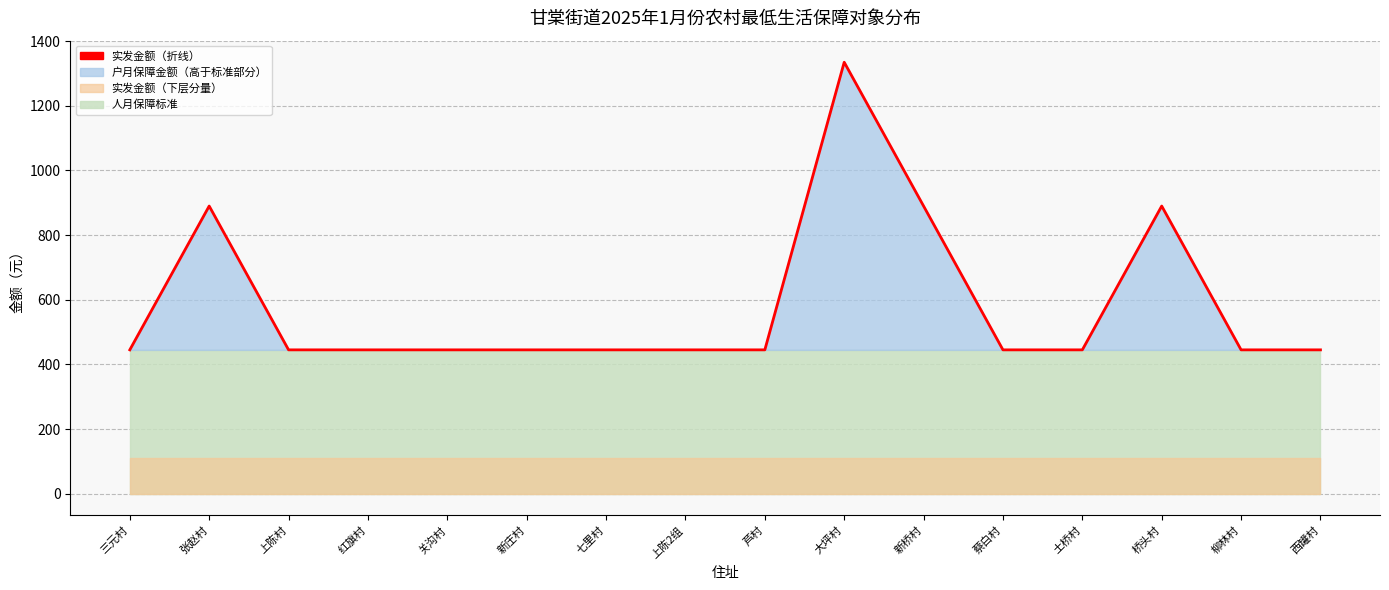

Which has a higher value, 新庄村 or 芦村?

新庄村